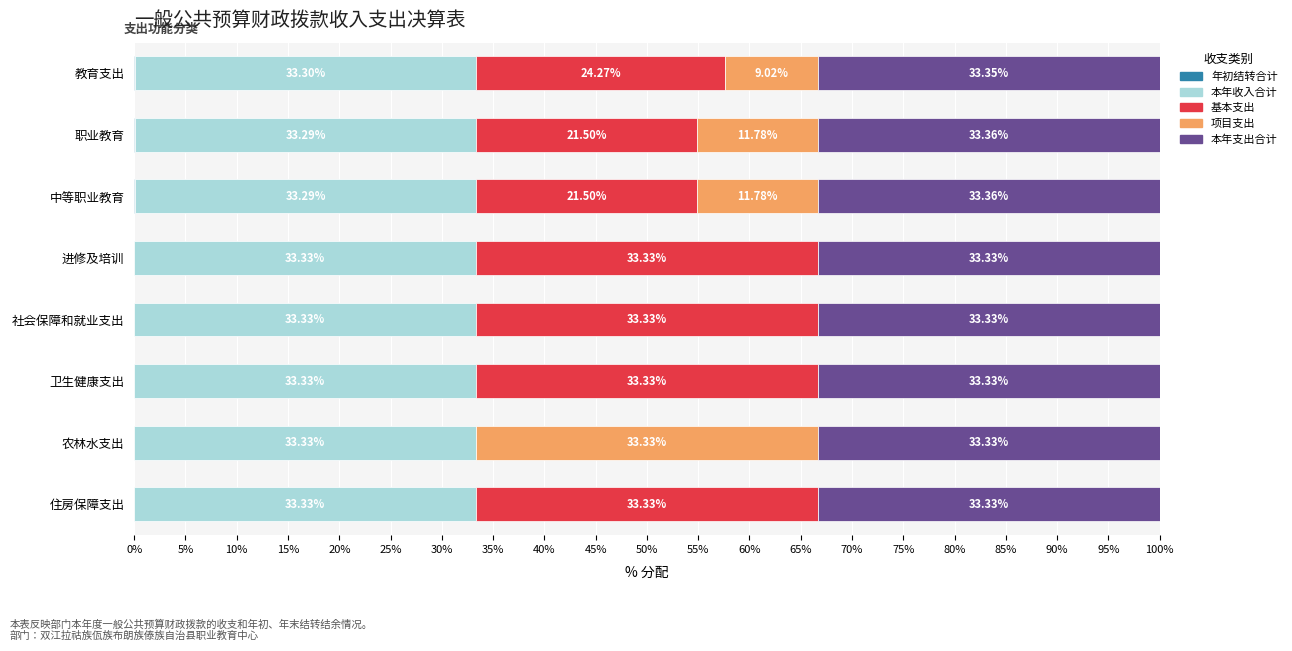

What is the total value across all series at 中等职业教育?

100.0